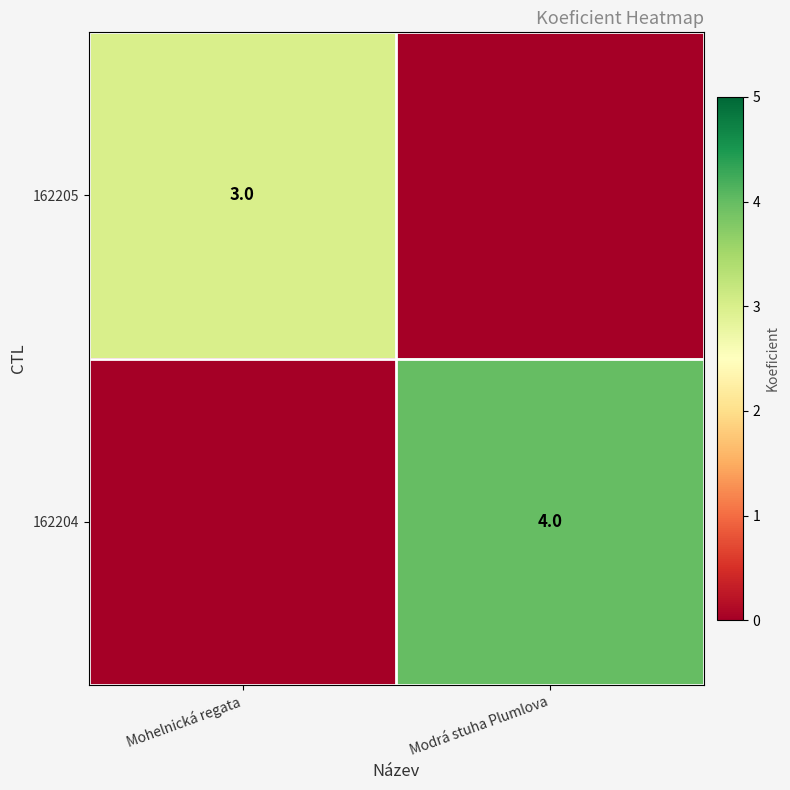

The value of 162204 at Modrá stuha Plumlova is 6. True or false?

False